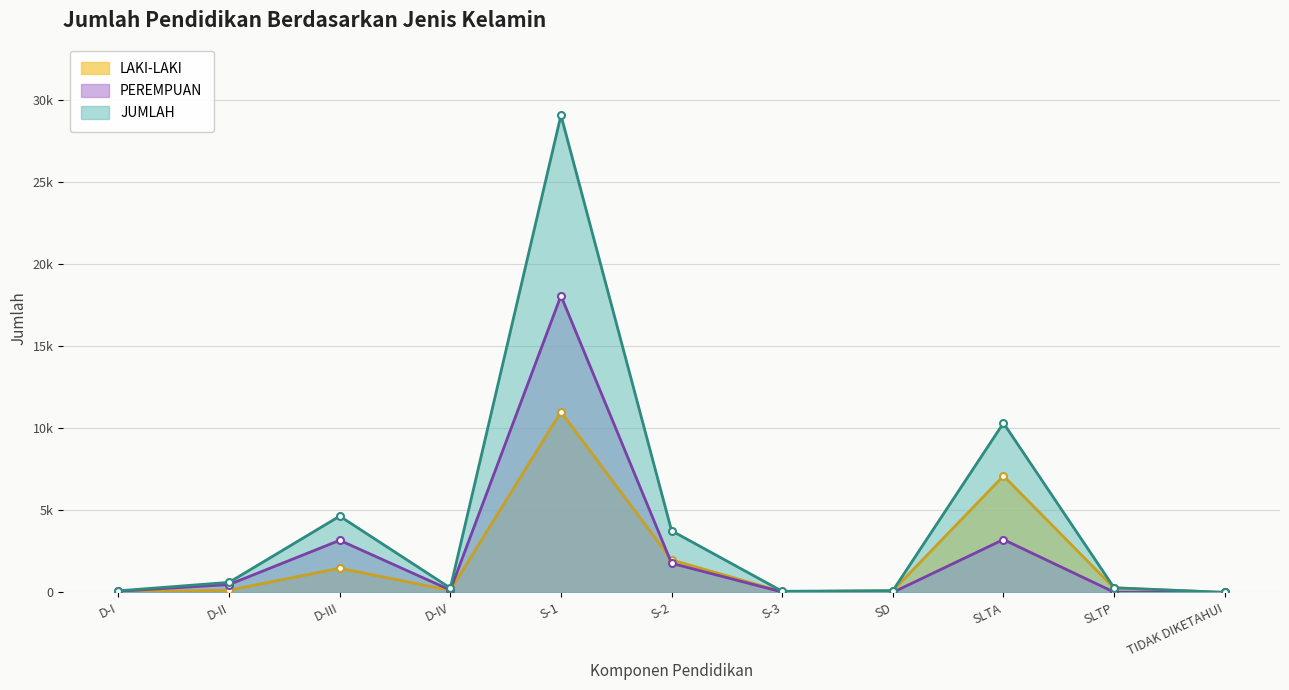

Which series changed the most between D-II and D-IV?

JUMLAH